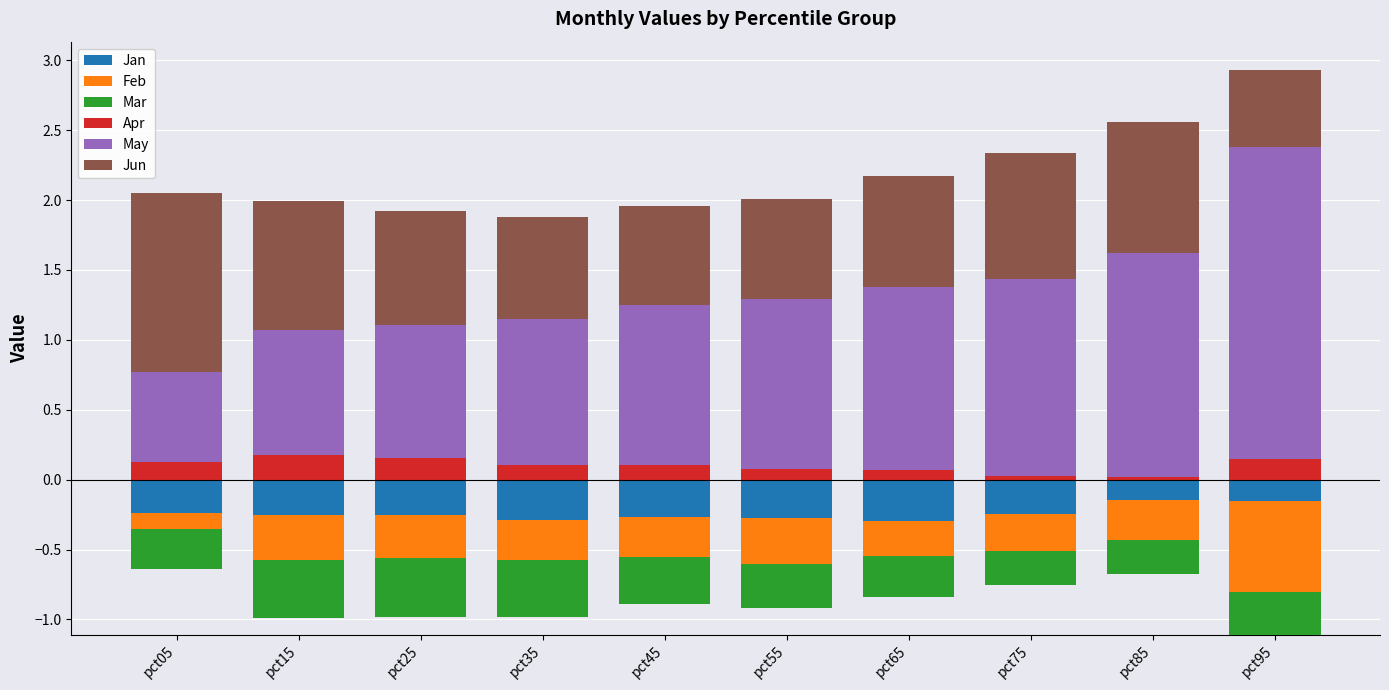

How many bars are there in total?

60